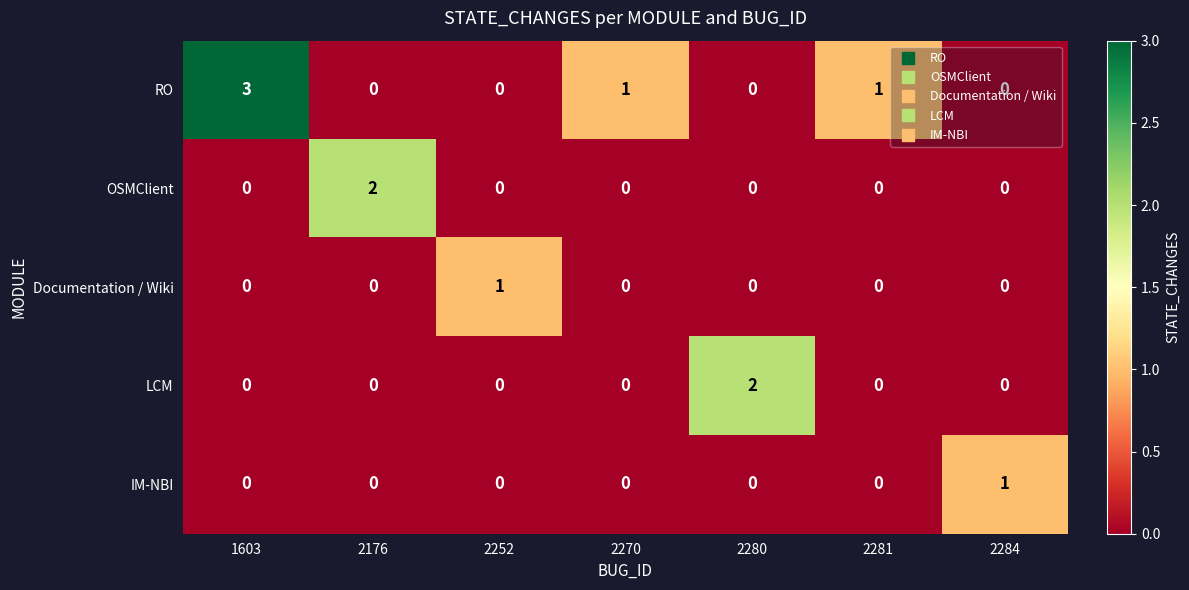

How many RO values are between 0 and 1?

6